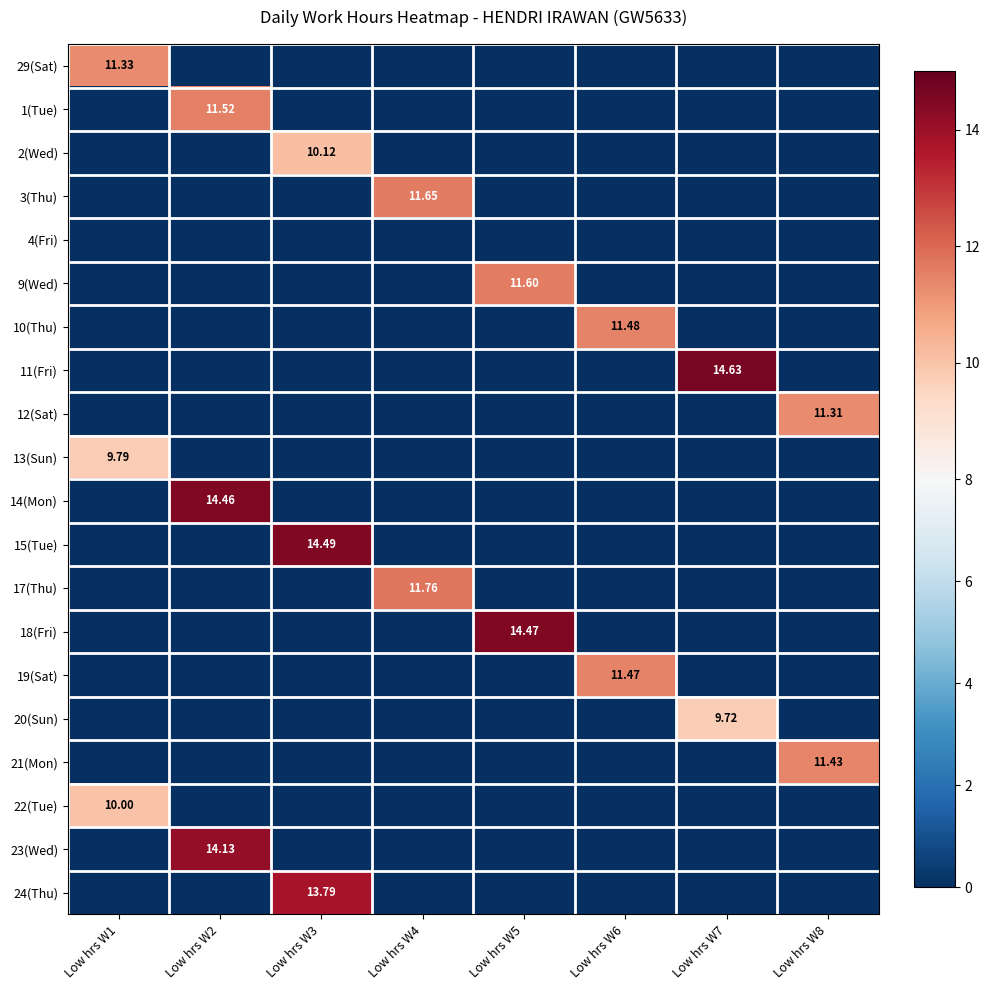

What is the total value across all series at Low hrs W4?

23.4